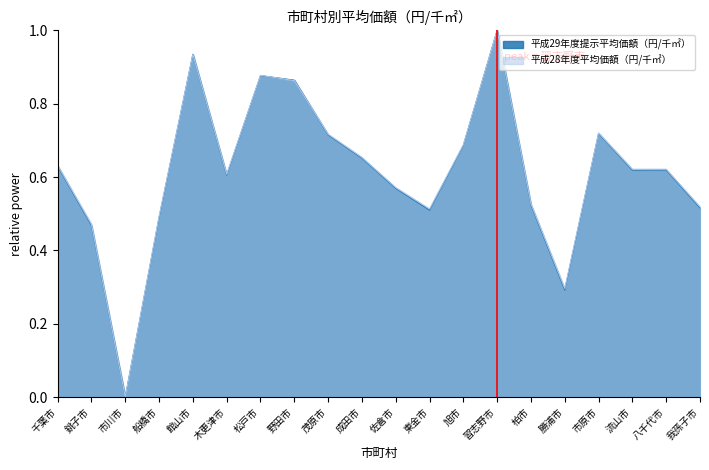

At how many categories does at least one series exceed 0?

19